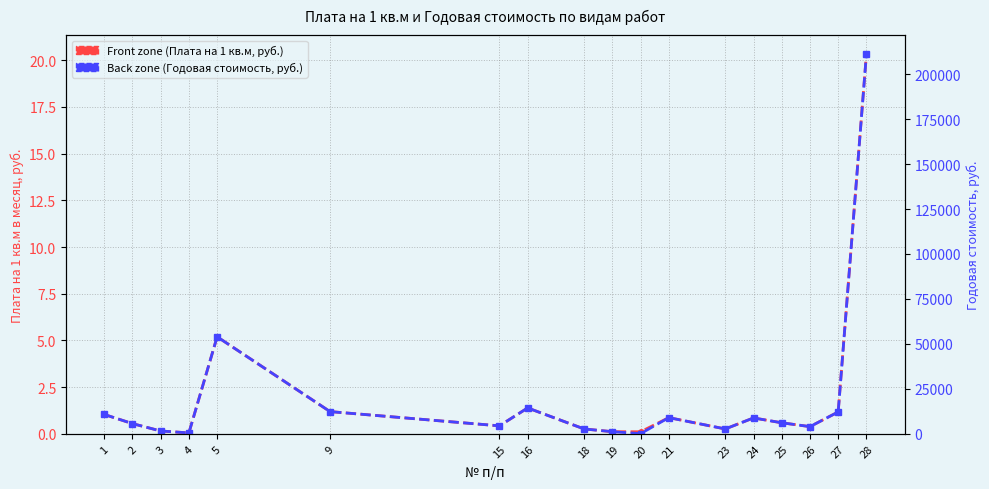

Is the value of Front zone (Плата на 1 кв.м, руб.) at 3 greater than the value of Back zone (Годовая стоимость, руб.) at 9?

No